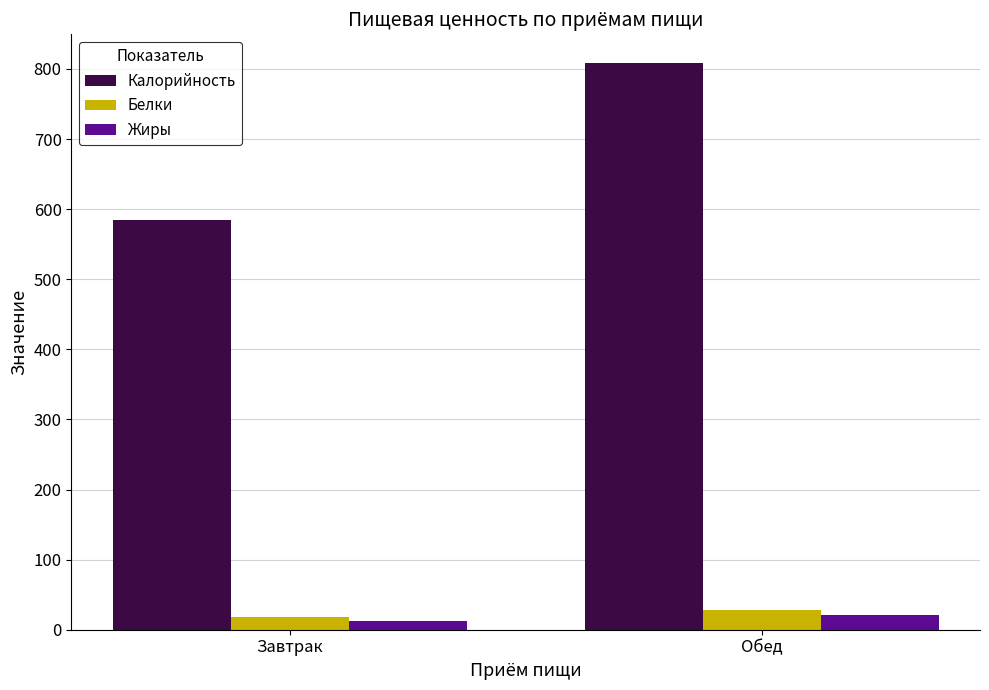

What is the approximate value of Жиры at Обед?

21.0